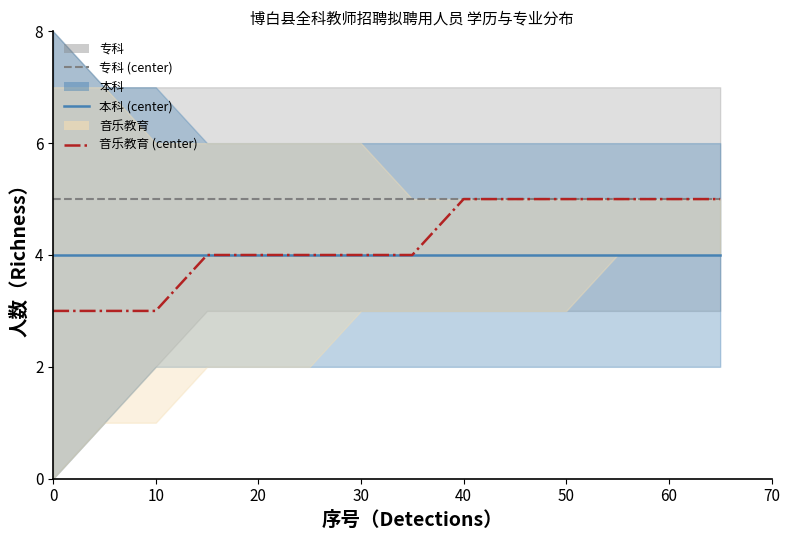

True or false: 音乐教育_center and 专科_center cross at least once.

False